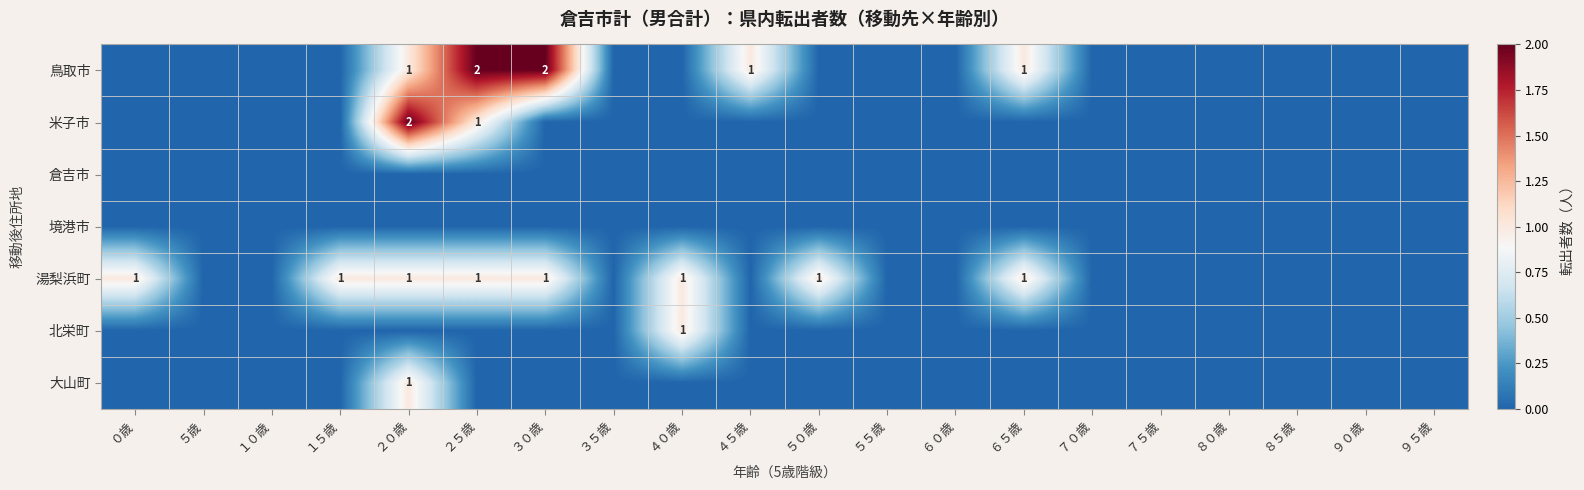

Is it true that 北栄町 equals 1 at ４０歳?

True